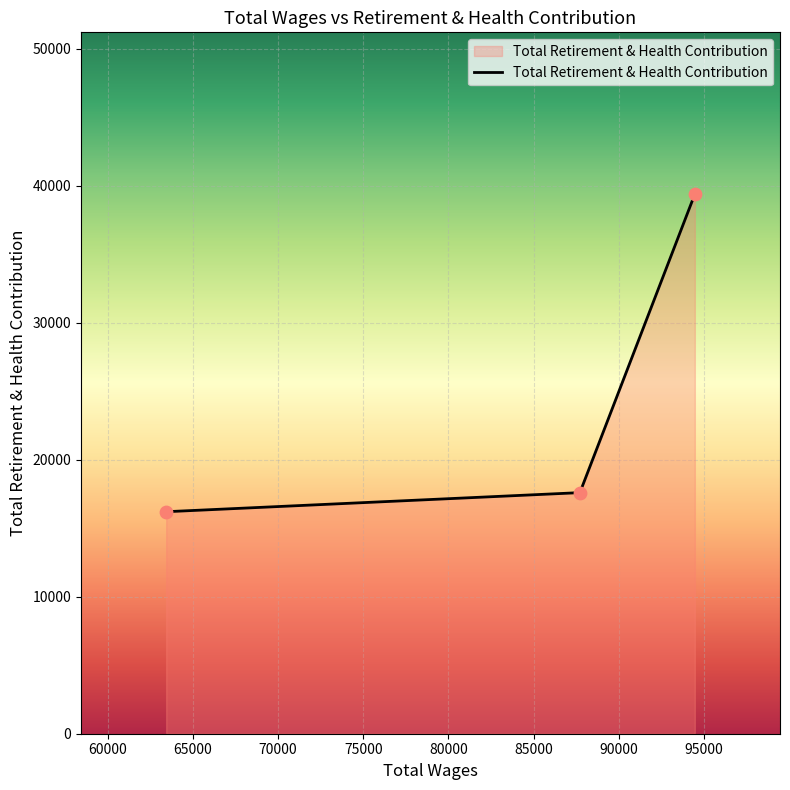

What is the average value?

24402